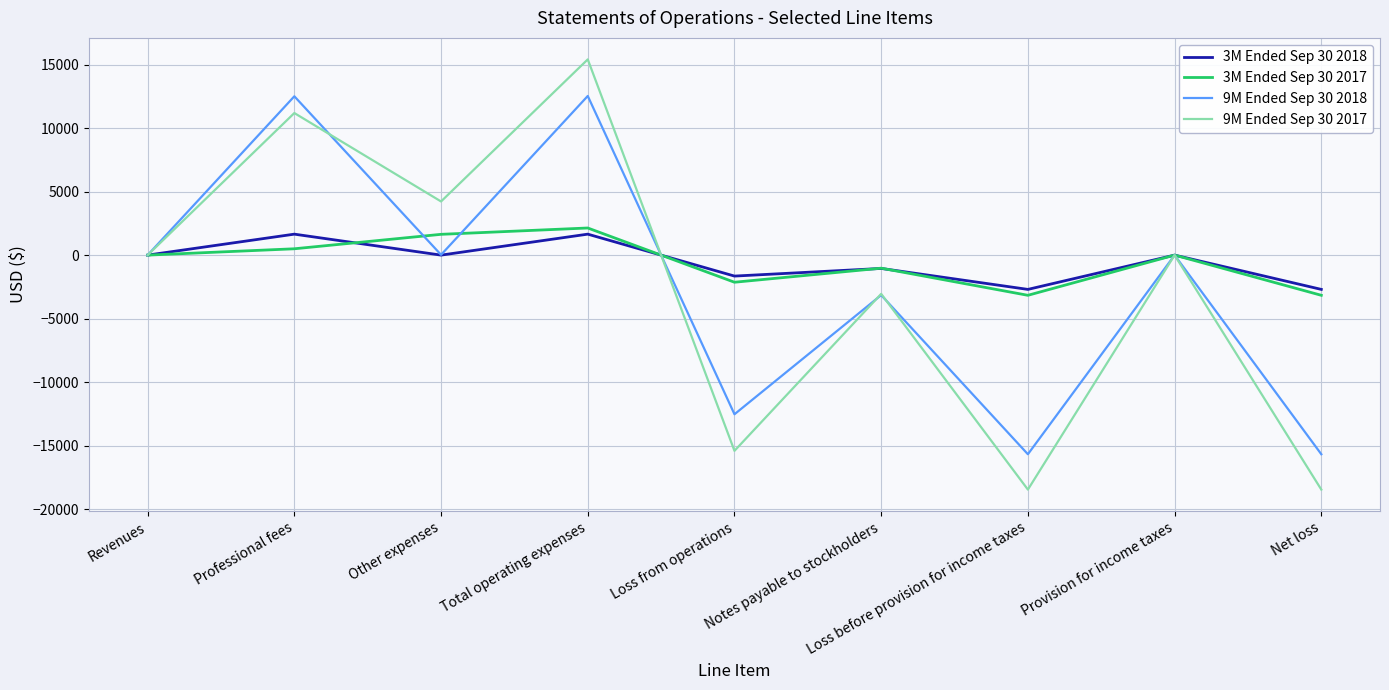

What is the difference between the 9M Ended Sep 30 2018 values at Other expenses and Loss from operations?

12557